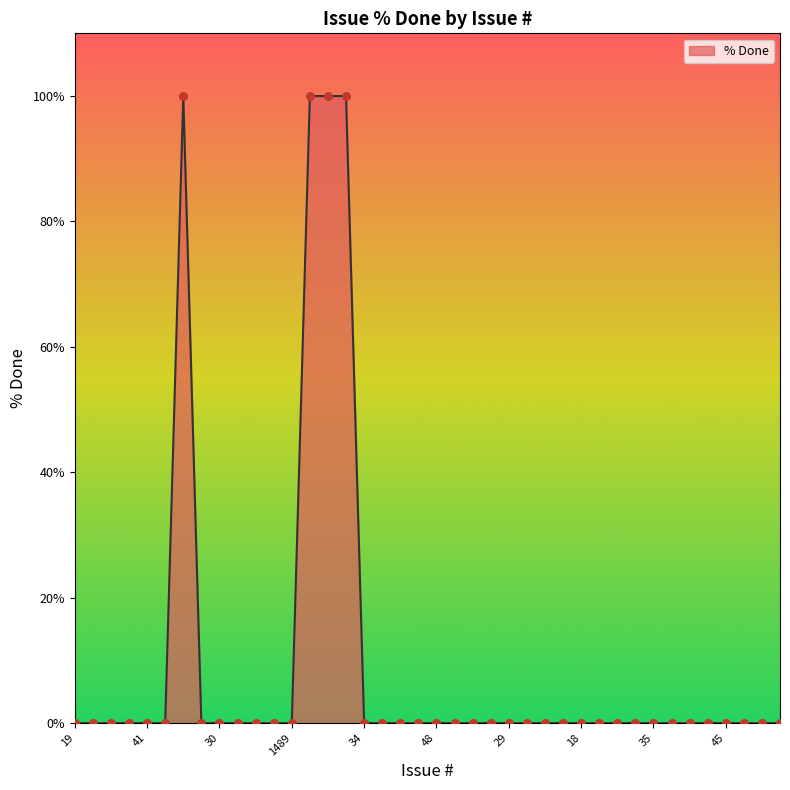

What is the difference between the maximum and minimum values?

100